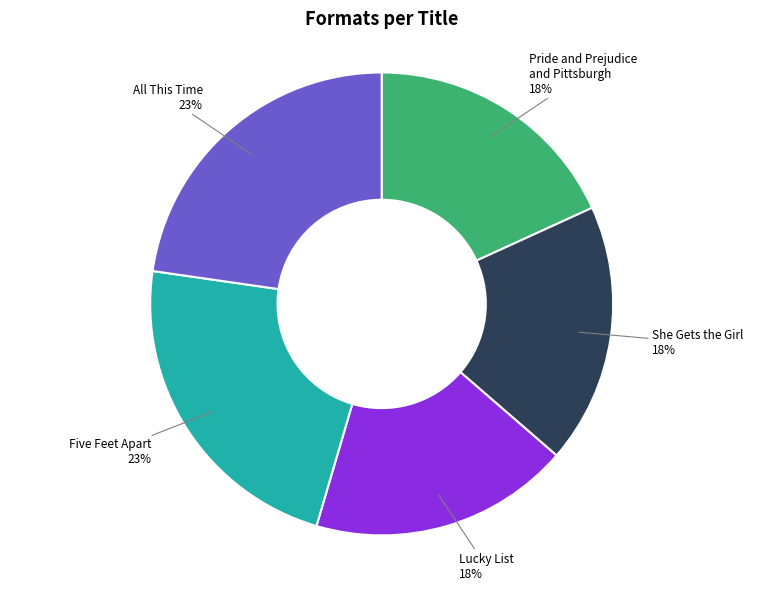

Does Lucky List represent more than half of the total?

No